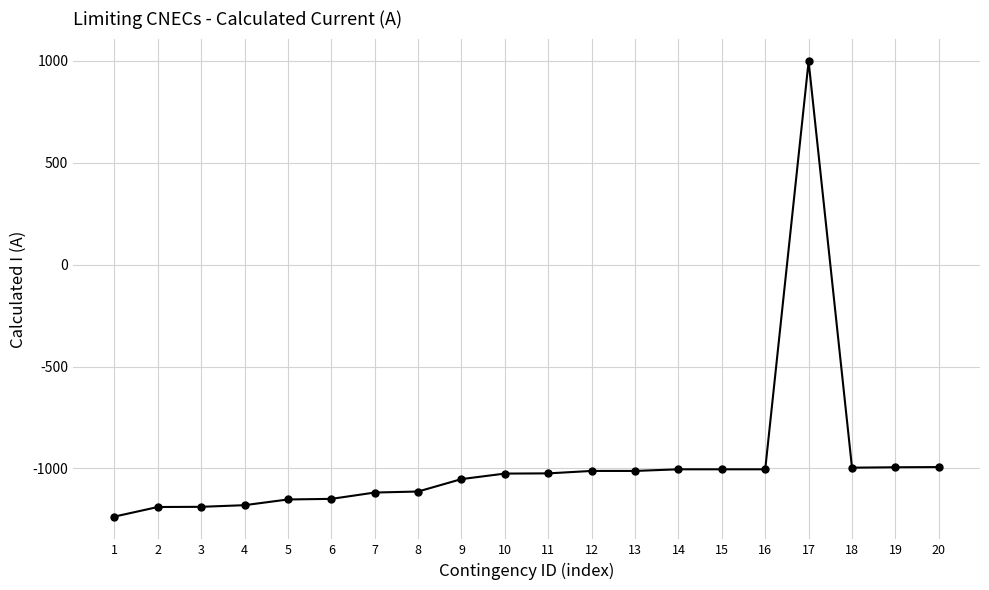

What is the average value?

-972